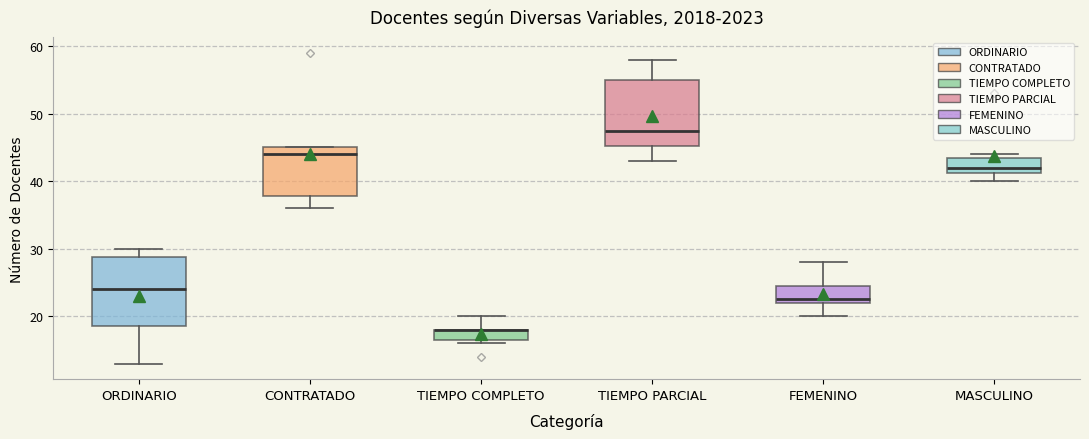

Where does the lower whisker of the box for CONTRATADO end on the y-axis? The values are not printed on the chart, so give them approximately, as read against the axis.

36